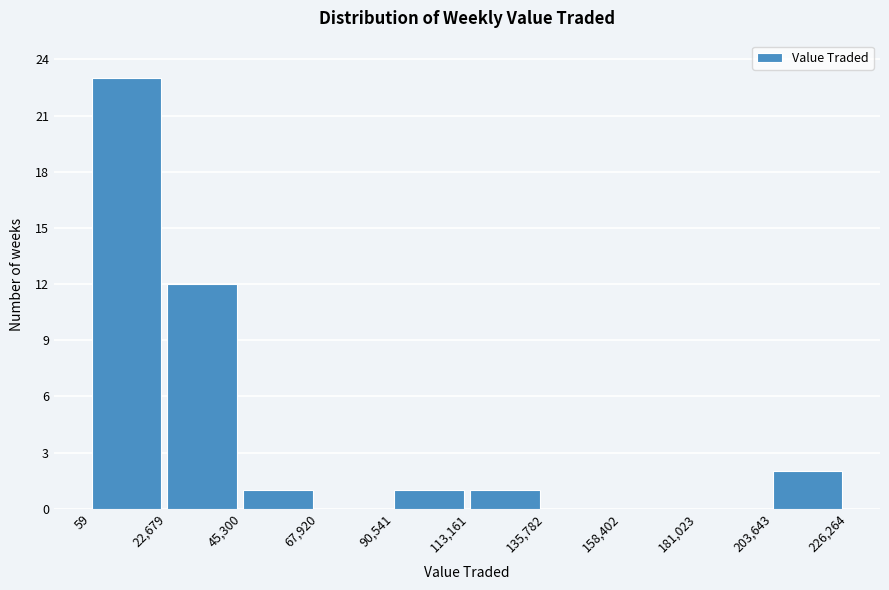

Reading left to right, transcribe this chart: for each bar, give the range it covers on the x-axis and its height. The values are not printed on the chart, so give them approximately, as read against the axis.

59 to 22,679: 23
22,679 to 45,300: 12
45,300 to 67,920: 1
67,920 to 90,541: 0
90,541 to 113,161: 1
113,161 to 135,782: 1
135,782 to 158,402: 0
158,402 to 181,023: 0
181,023 to 203,643: 0
203,643 to 226,264: 2